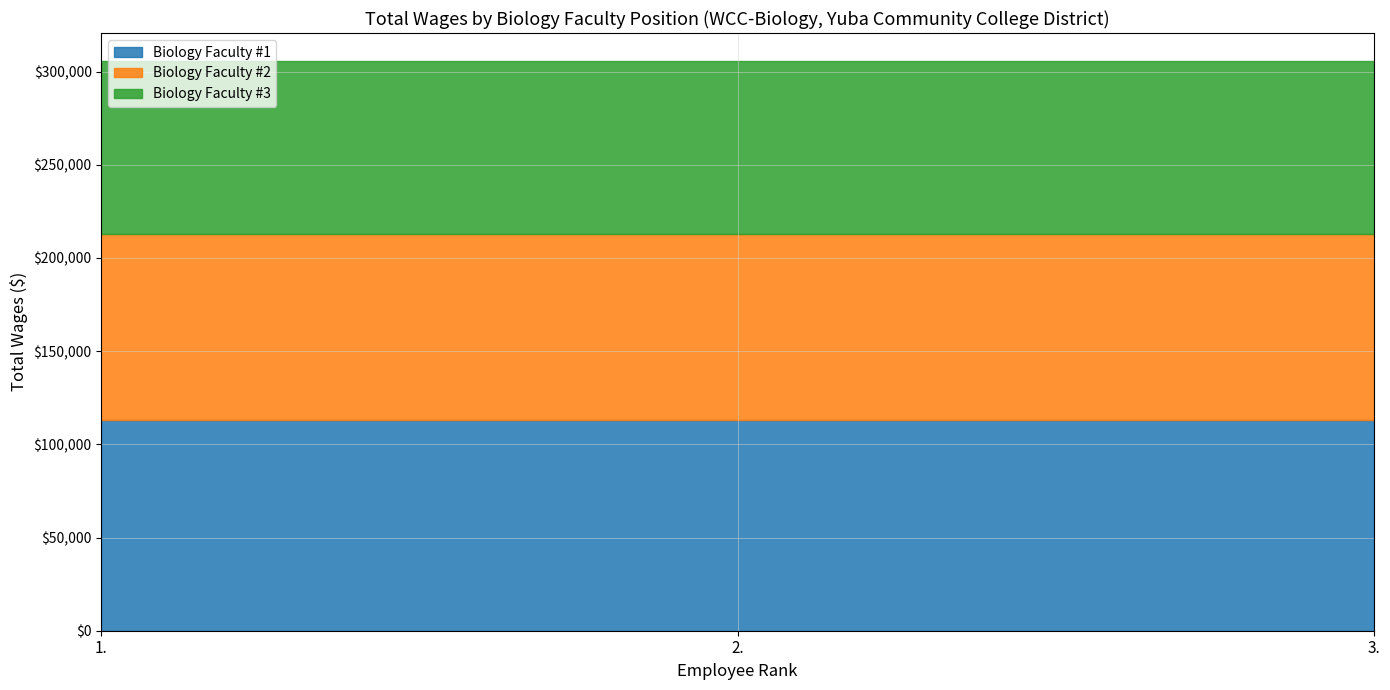

What position from the left is 2.?

2